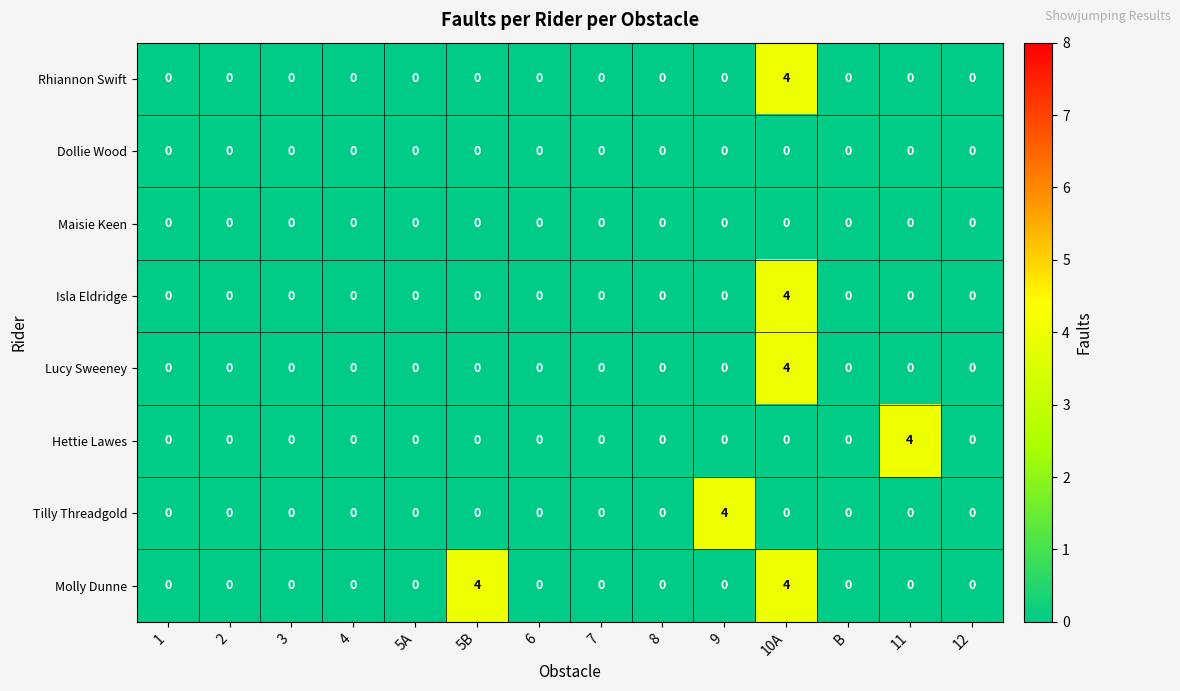

What is the difference between the maximum and minimum values in the Hettie Lawes series?

4